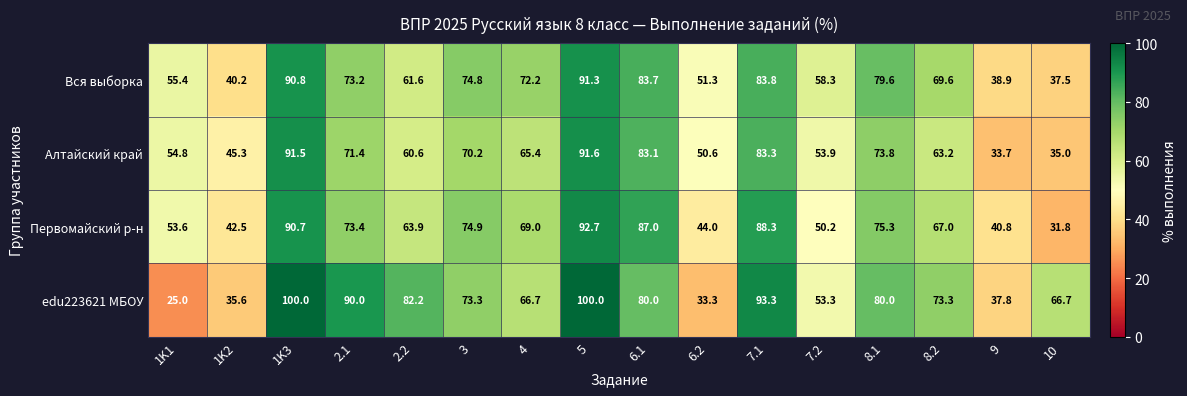

At which label is Первомайский р-н closest to 62?

2.2